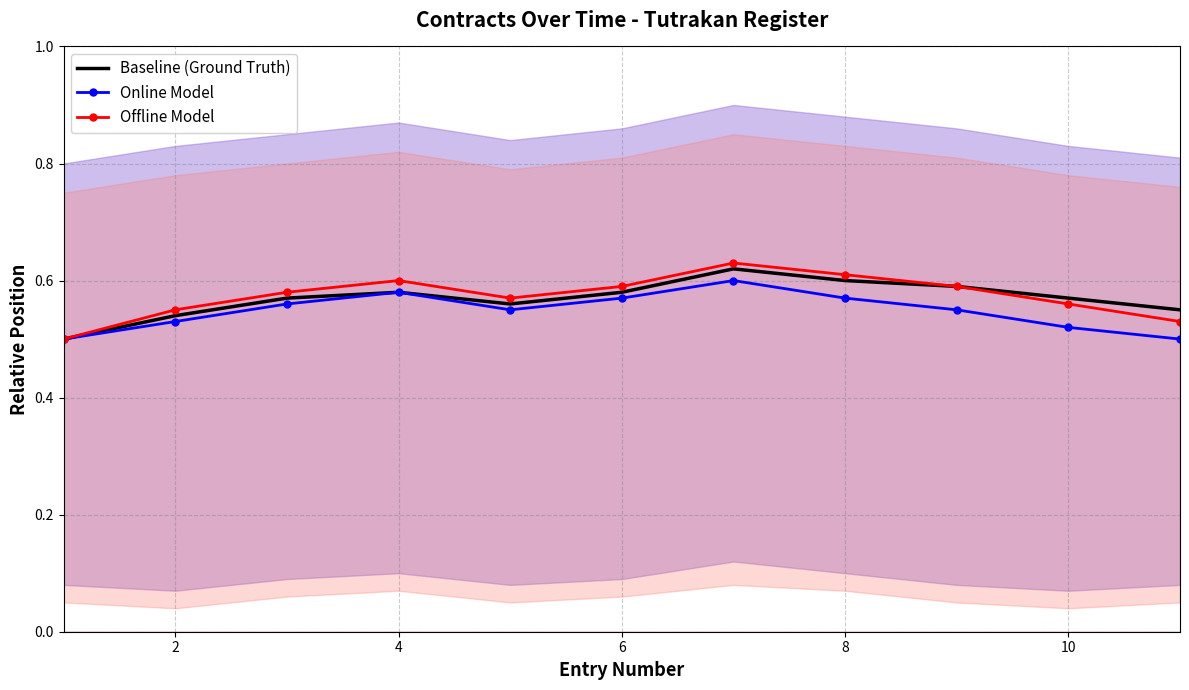

In Online Model, how many points are lower than both neighbors (excluding endpoints)?

1